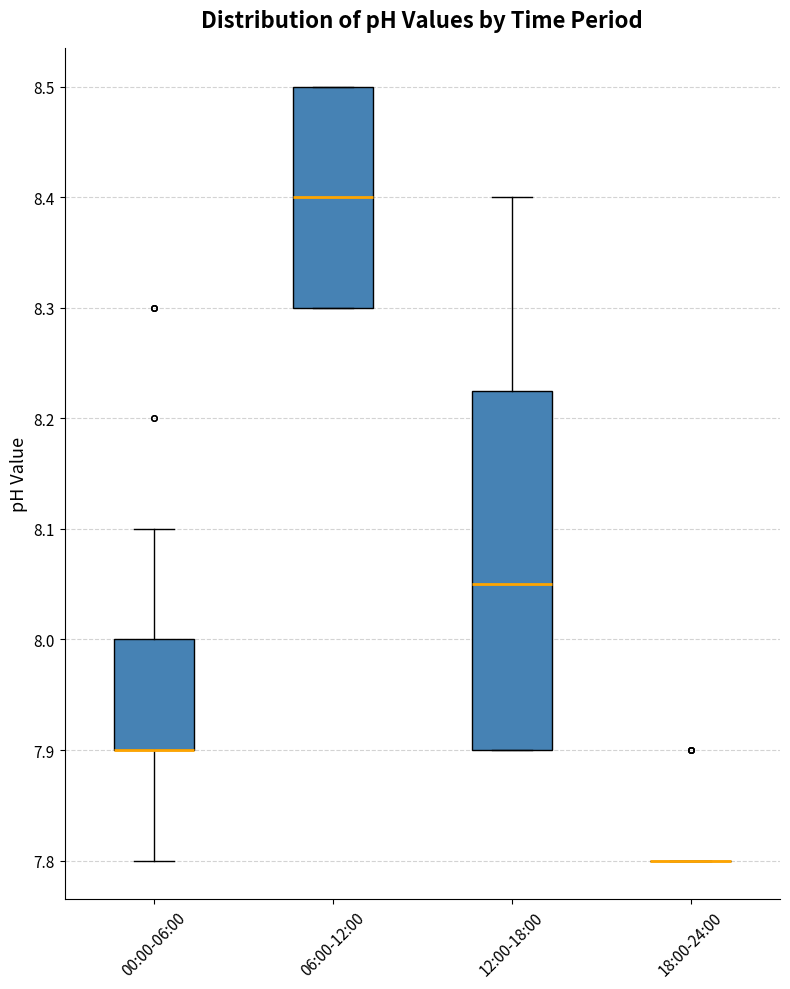

Which box is the tallest, from its lower edge to its upper edge?

12:00-18:00